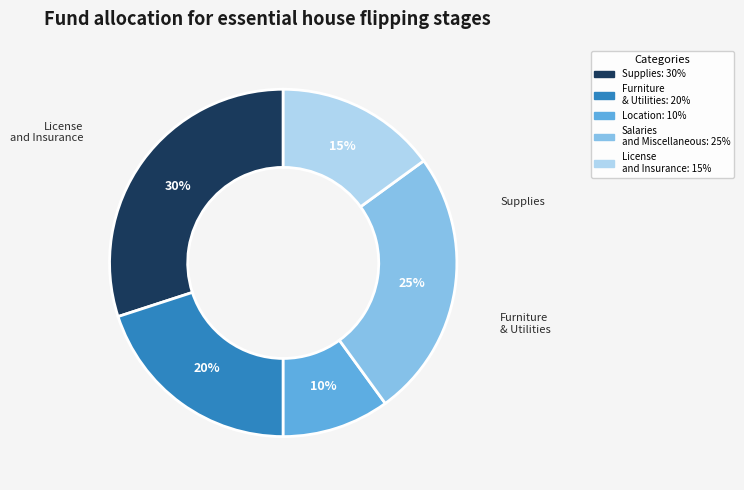

To the nearest percent, what is the difference between the largest and smallest slice percentages?

20%